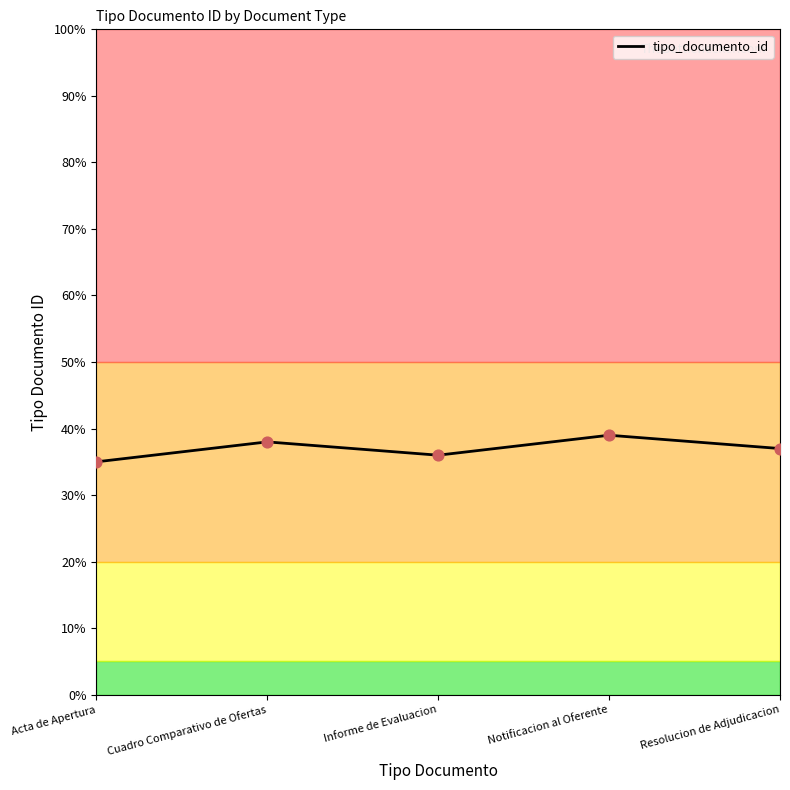

What is the ratio of the value at Acta de Apertura to the value at Informe de Evaluacion?

1.0